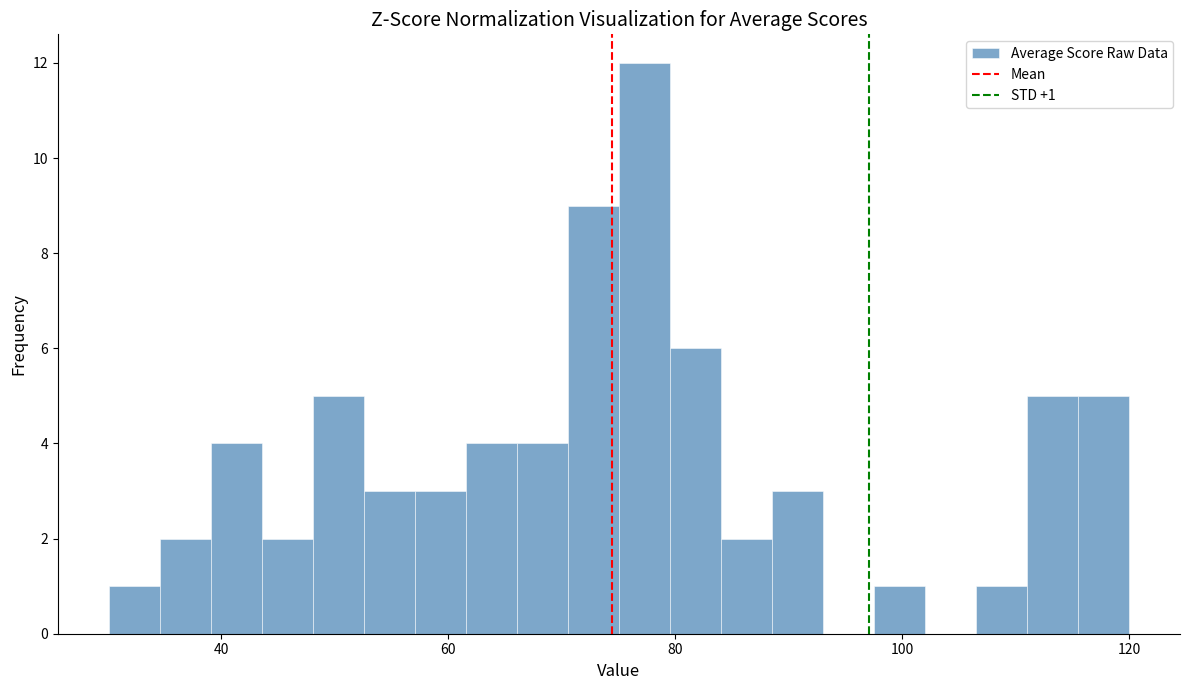

Read against the x-axis, roughly where is the centre of the tallest bar?

78